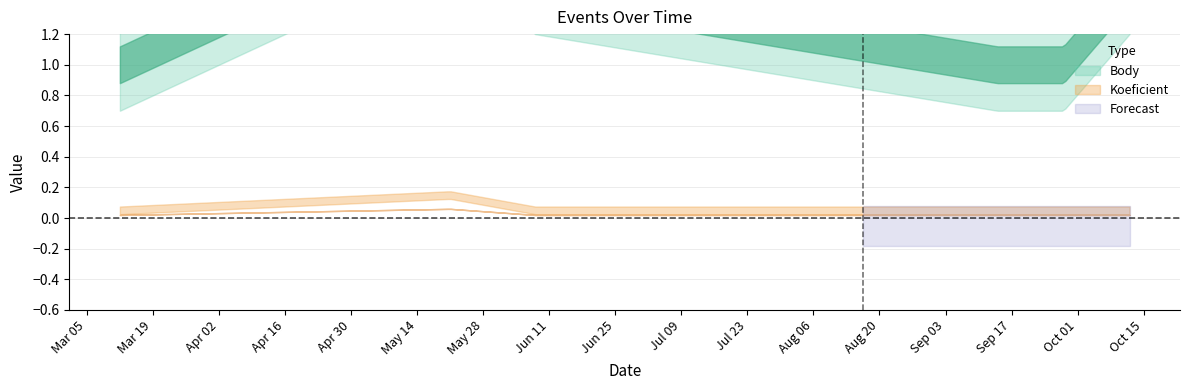

Between 2022-05-21 and 2022-03-12, which is larger?

2022-05-21